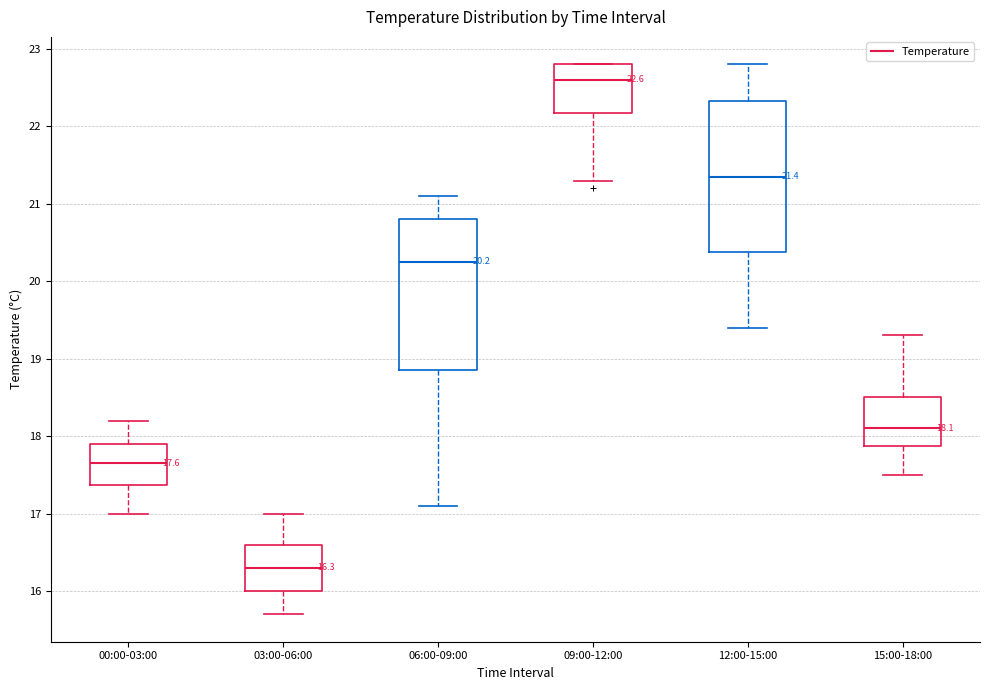

Which box's median line is the lowest?

03:00-06:00